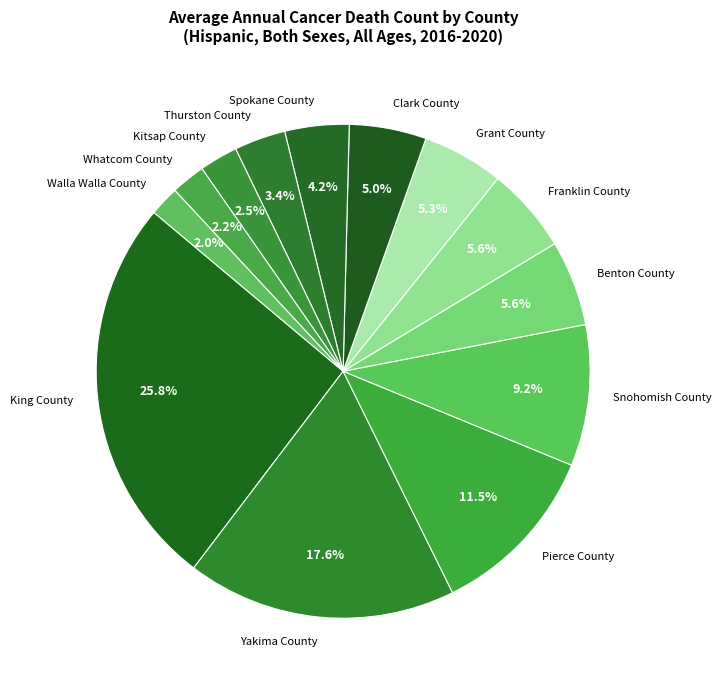

Which slice is the largest?

King County